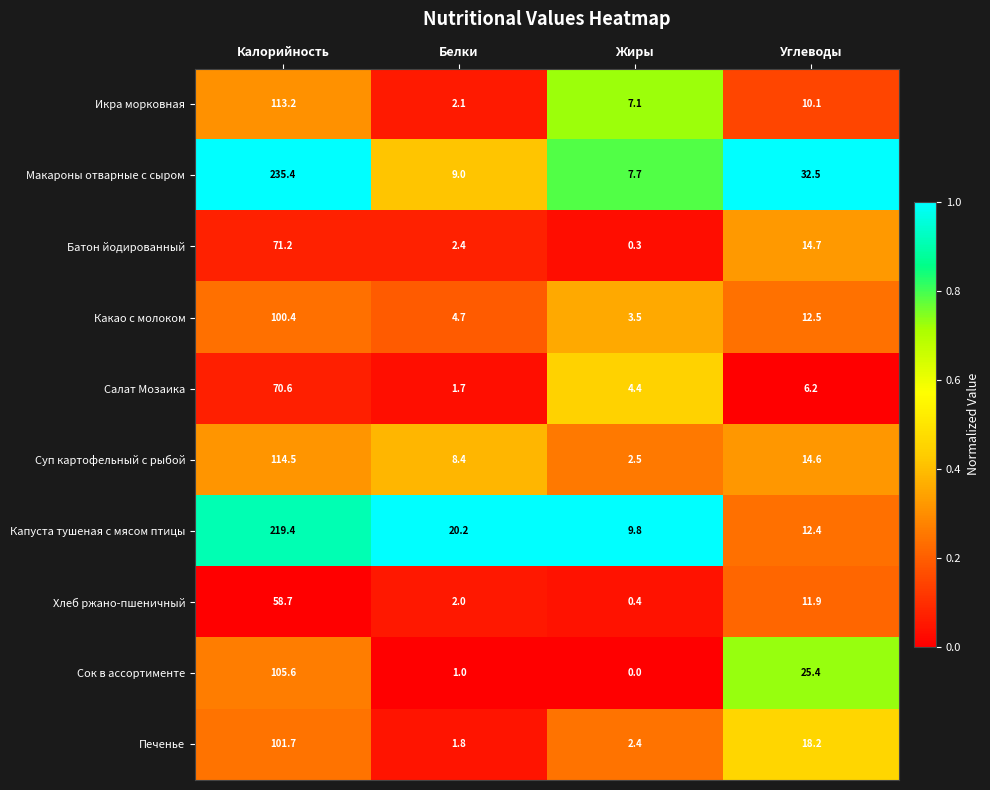

What is the difference between the maximum and minimum values in the Печенье series?

99.9